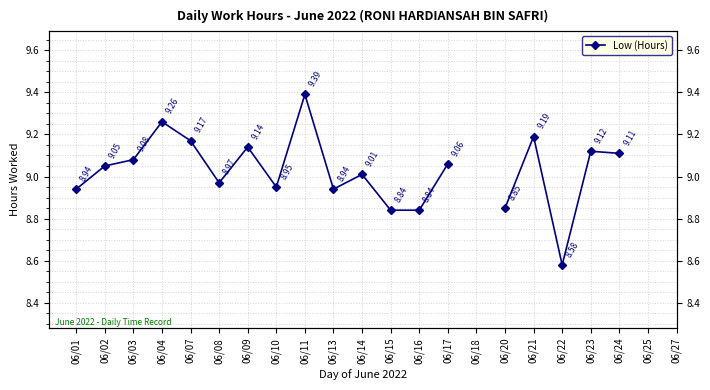

Where does the data first go above 9?

06/02